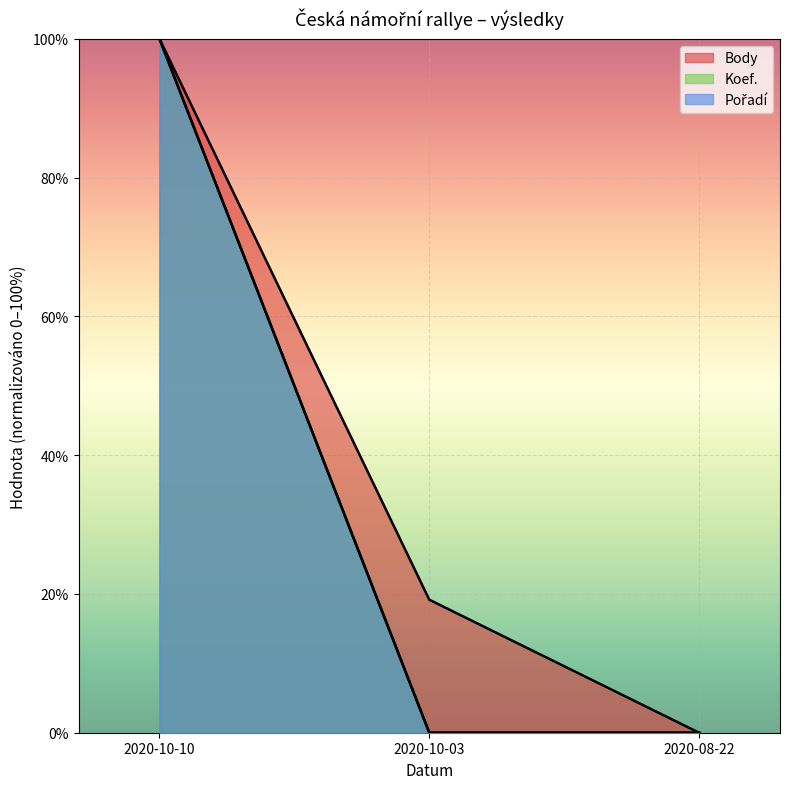

How many values in Body are above zero?

2